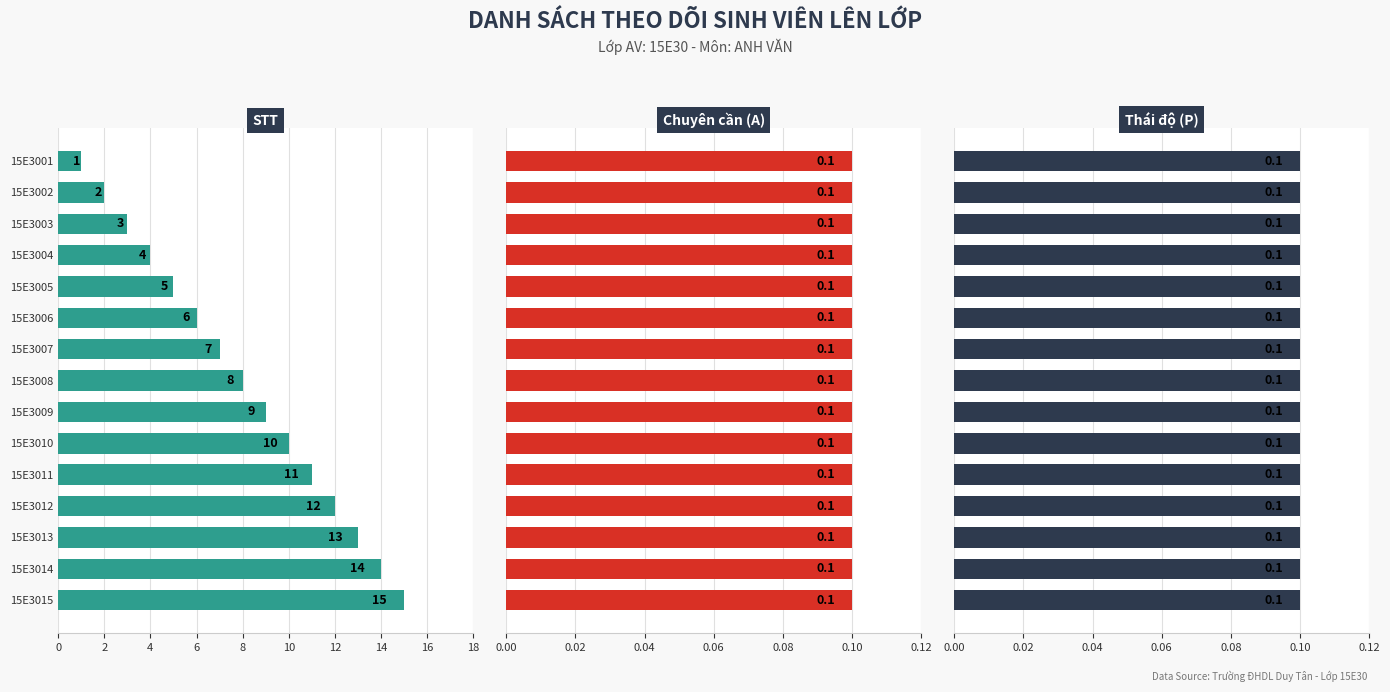

Is the value of STT at 6 greater than the value of Thái độ (P) at 4?

Yes